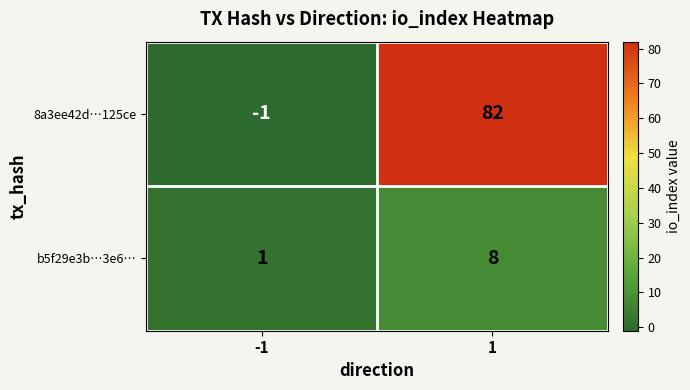

Rank the series by their maximum value, from lowest to highest.

b5f29e3b…3e6…, 8a3ee42d…125ce